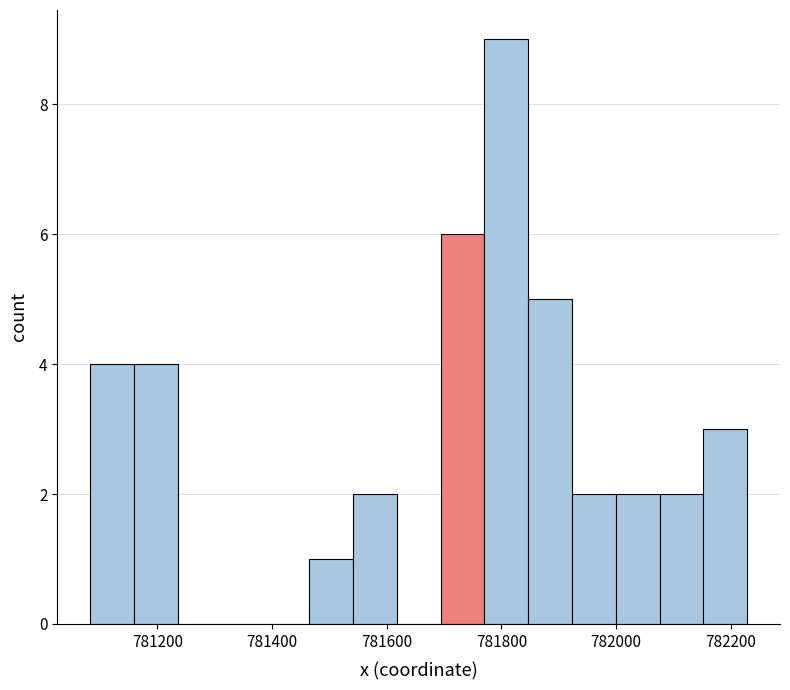

Around what value on the x-axis is the tallest bar? Give the approximate position of its centre, as read against the axis.

781800